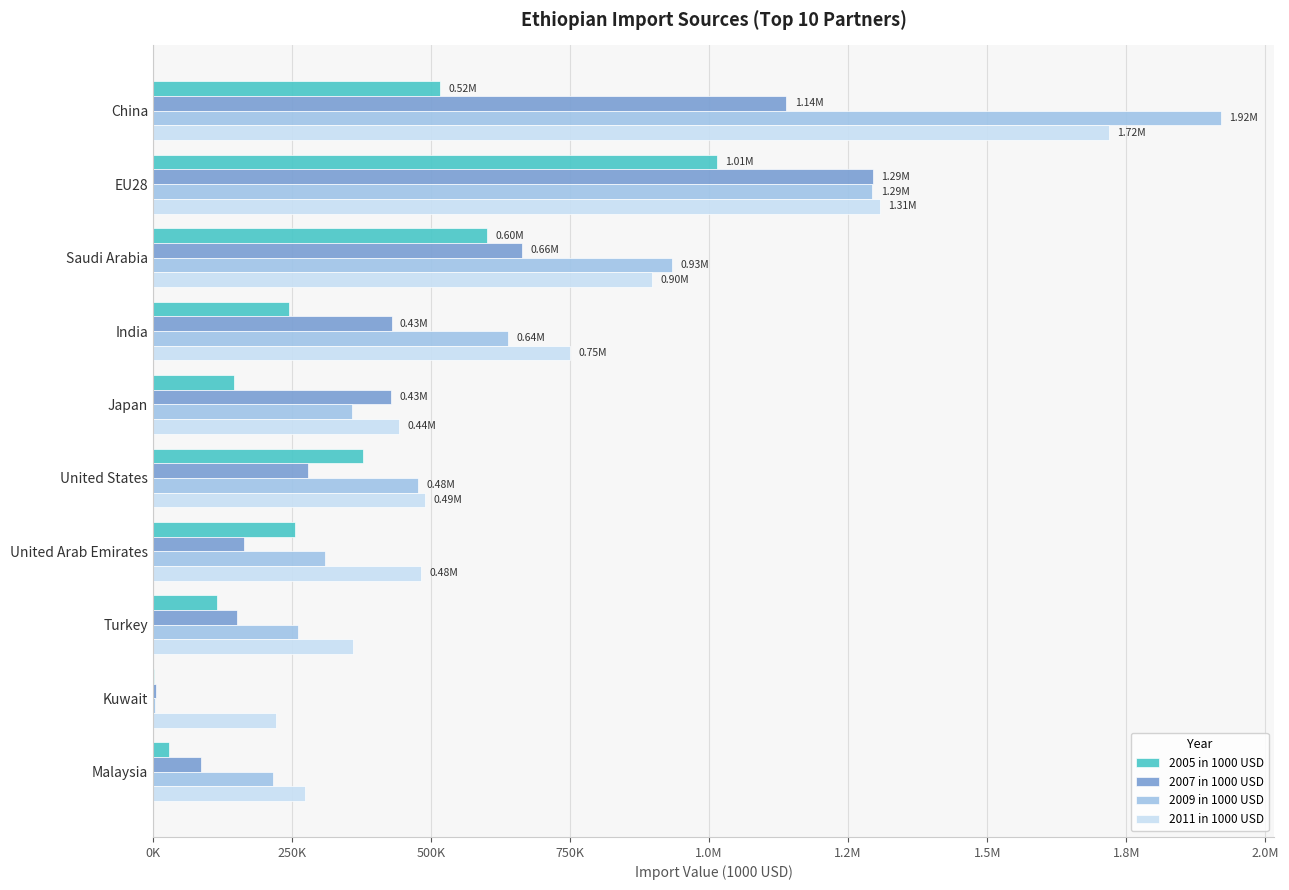

What are all the series names shown in the legend?

2005 in 1000 USD, 2007 in 1000 USD, 2009 in 1000 USD, 2011 in 1000 USD